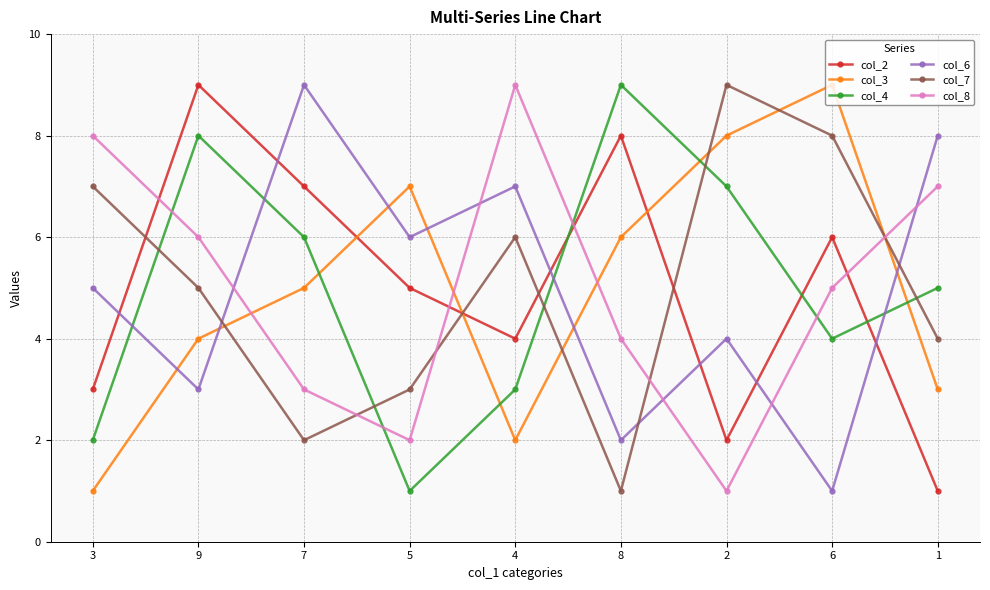

Is it true that col_7 equals 5 at 5?

False